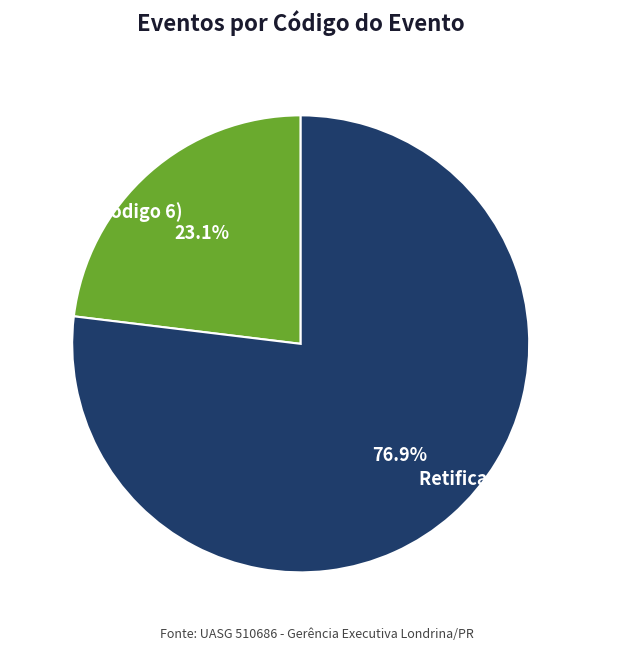

How many segments does this pie chart have?

2